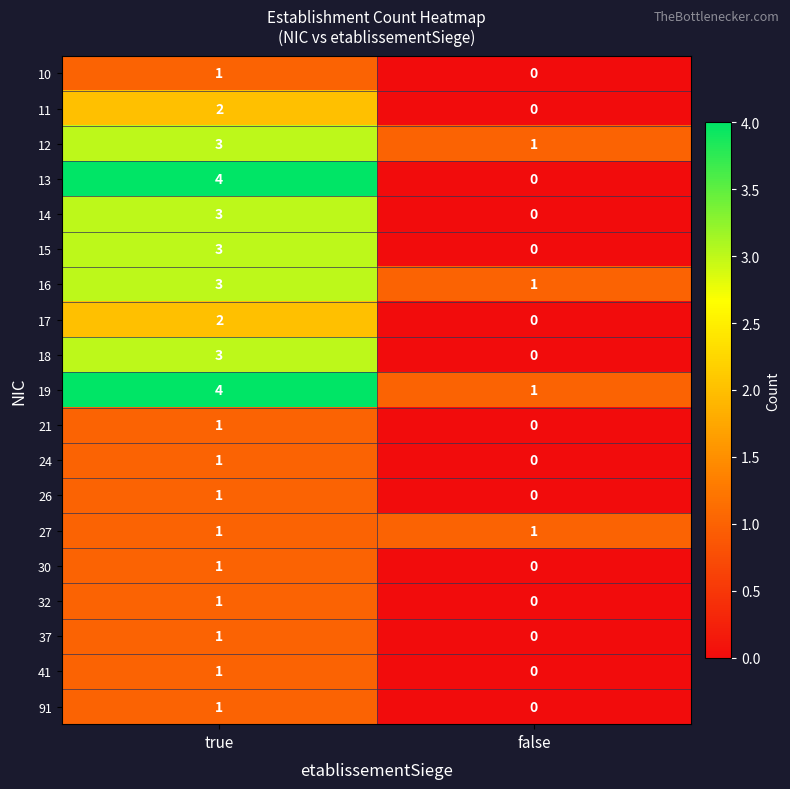

At which label does 91 reach its peak?

true